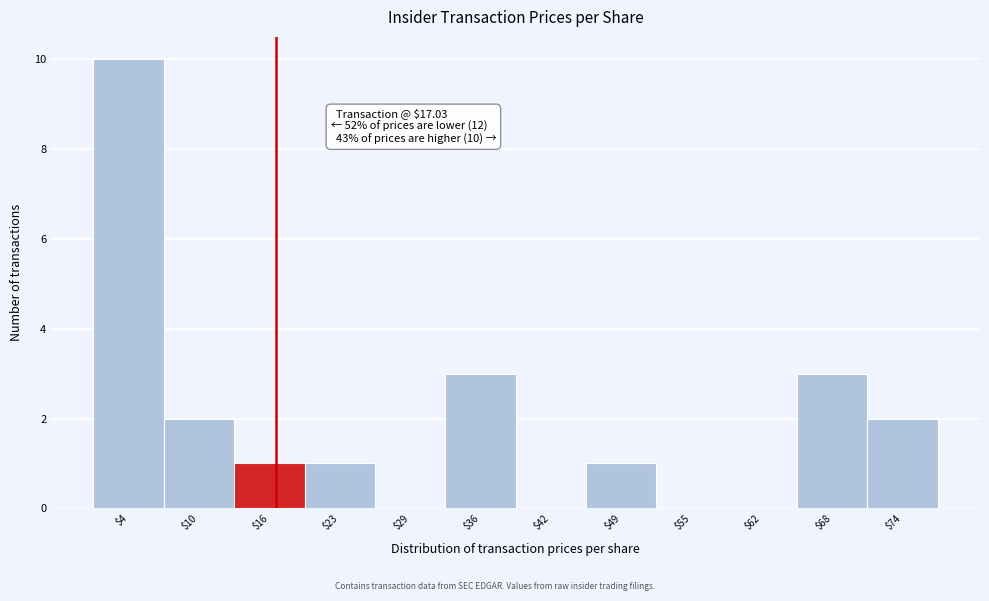

Over which range of the x-axis is the bar tallest?

0 to 7